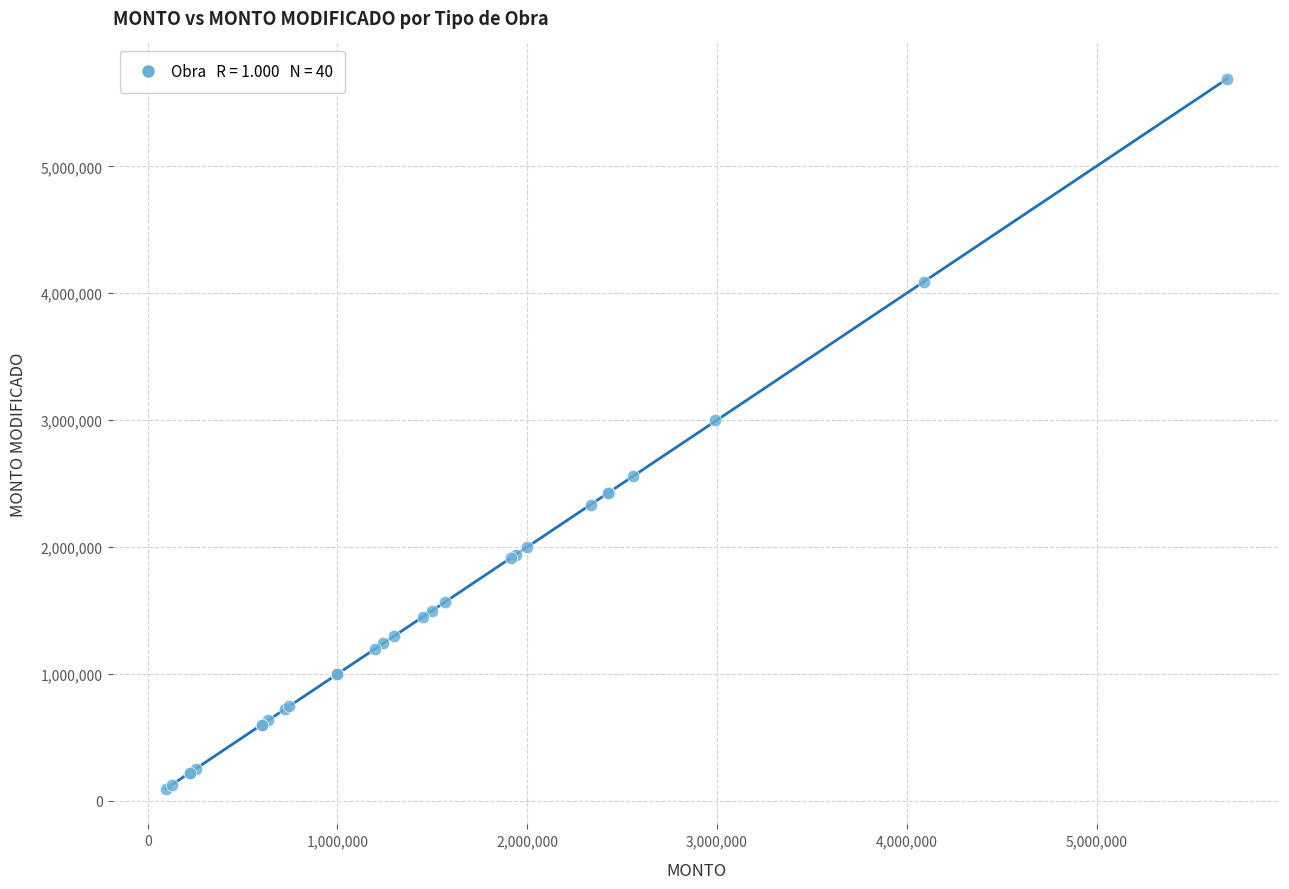

What Y value in the scatter plot is closest to 2890805?

3000000.0